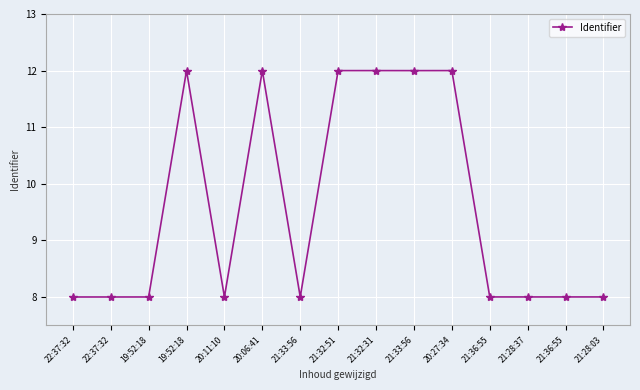

How many categories are shown in the chart?

15